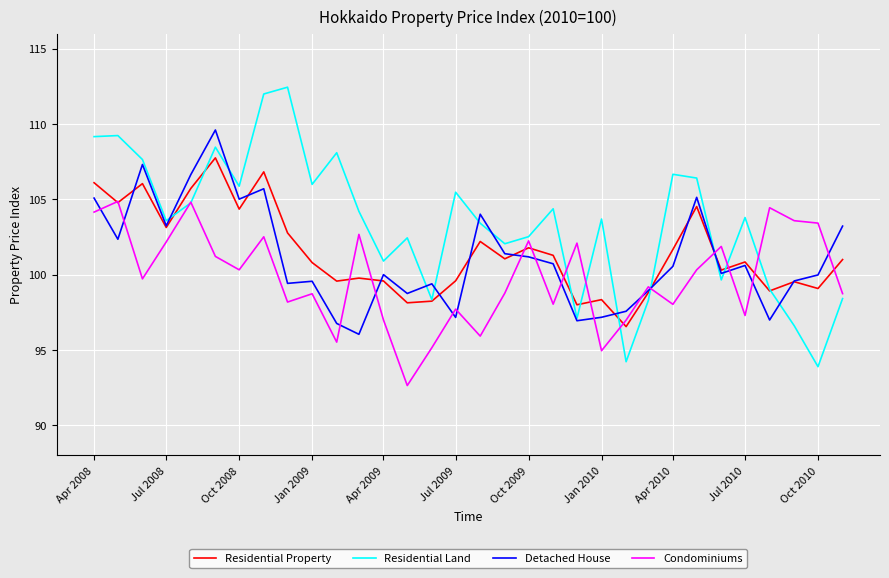

Which series has the largest range (max minus min)?

Residential Land